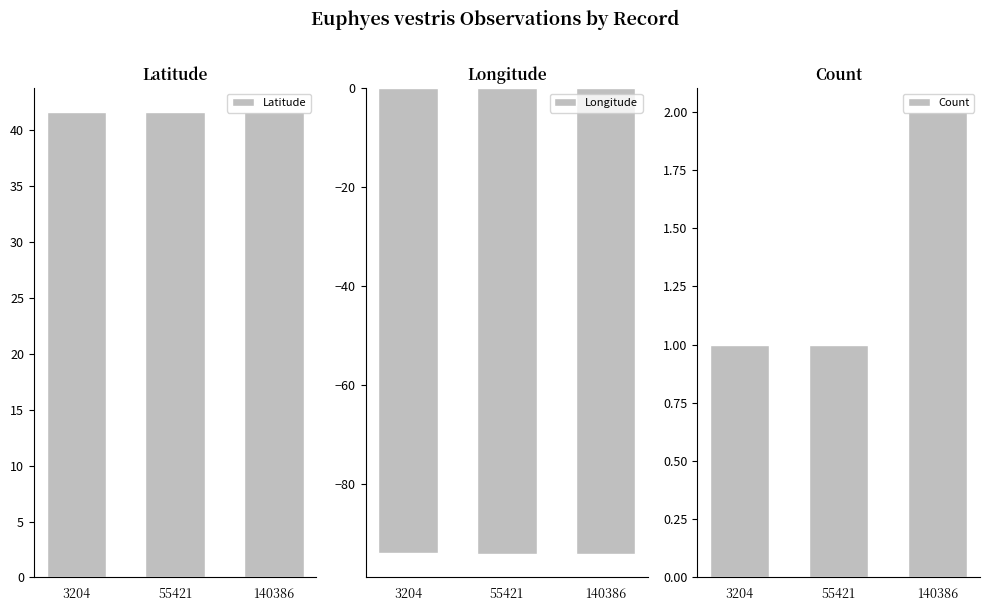

At 55421, list the series in order from smallest to largest.

Longitude, Count, Latitude